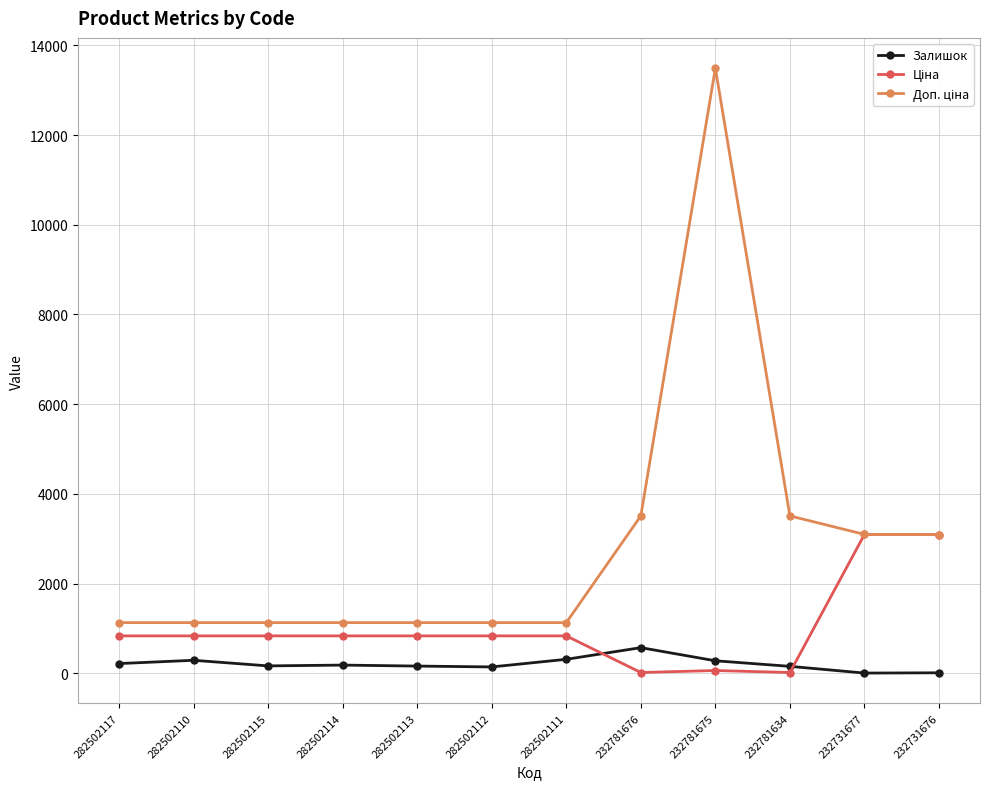

True or false: Залишок has a value of 310.0 at 282502111.

True